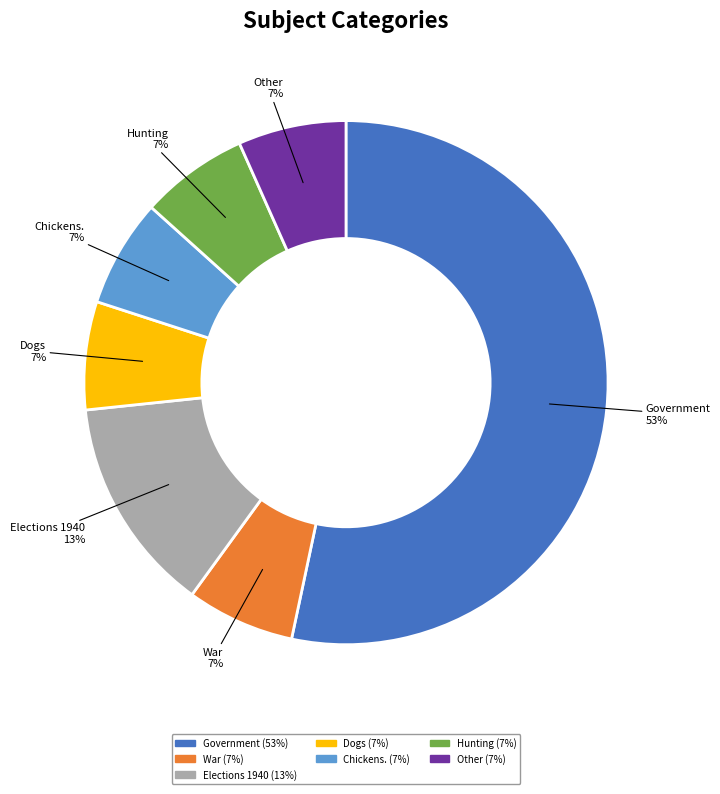

What is the ratio of the value at Dogs to the value at Hunting?

1.0